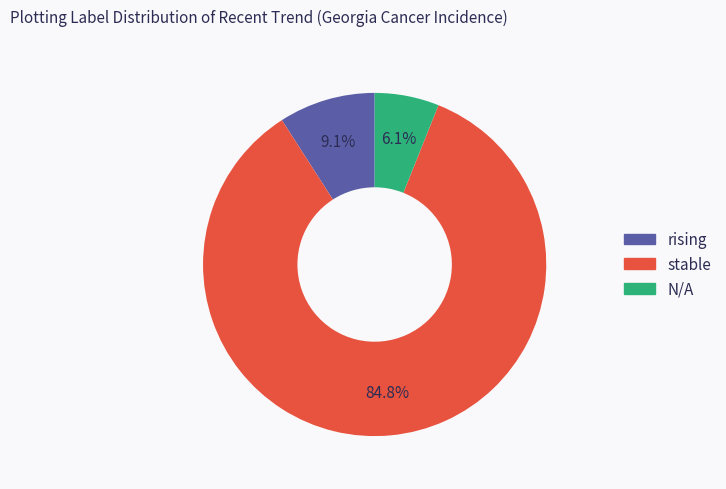

To the nearest percent, what is the difference between the largest and smallest slice percentages?

79%